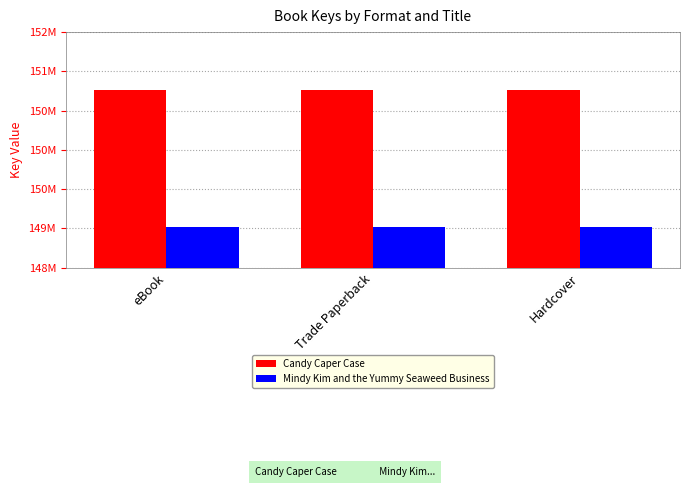

What value does the Candy Caper Case series have at eBook?

150767635